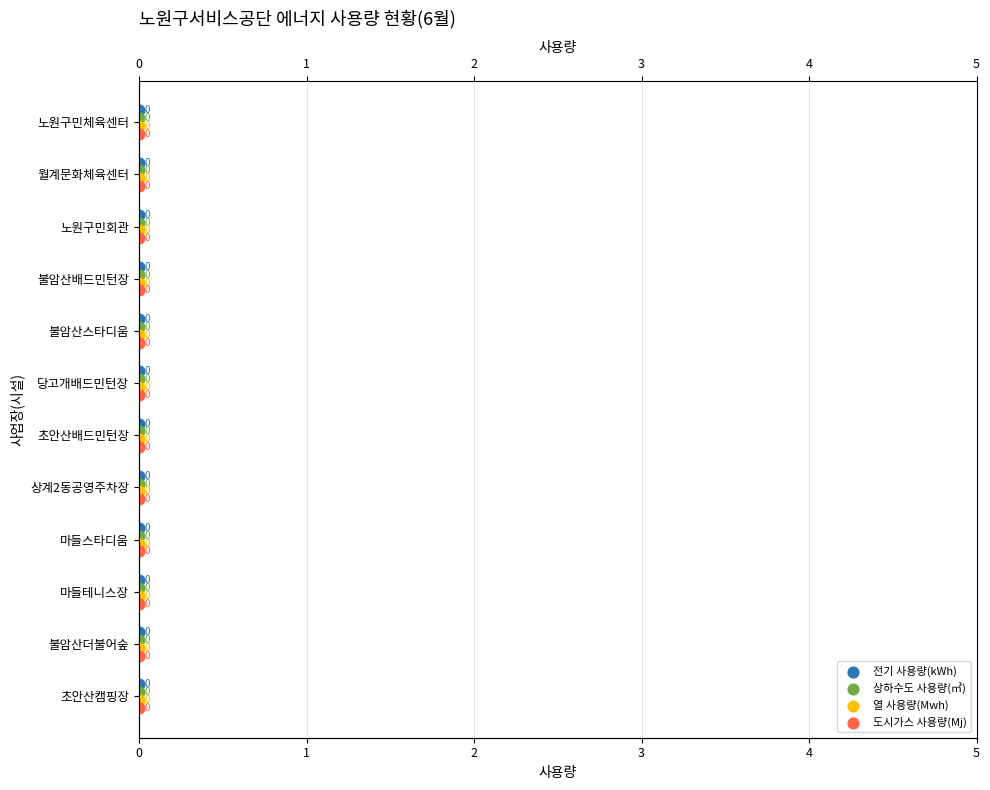

Which series reaches the maximum Y coordinate?

도시가스 사용량(Mj)